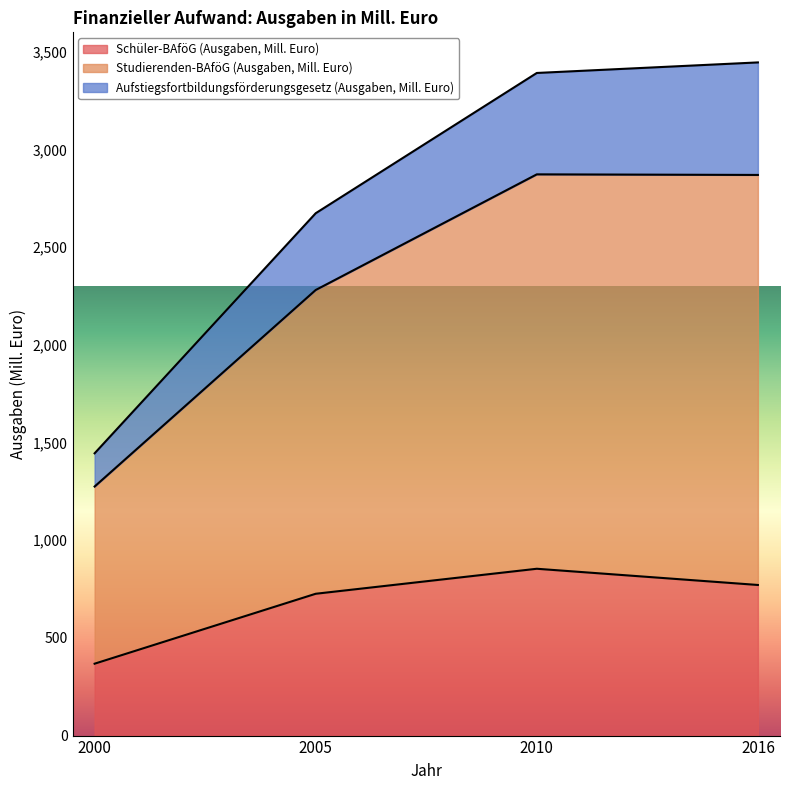

What is the difference between the maximum and second lowest values in the Schüler-BAföG (Ausgaben, Mill. Euro) series?

128